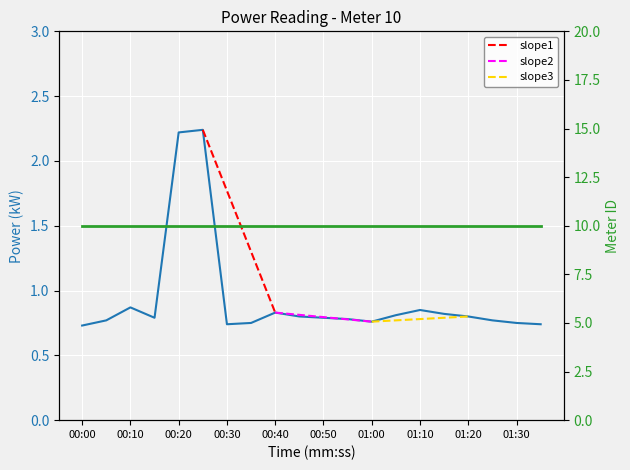

Reading left to right, extract all data points from this chart.

00:00=0.7	00:05=0.8	00:10=0.9	00:15=0.8	00:20=2.2	00:25=2.2	00:30=0.7	00:35=0.8	00:40=0.8	00:45=0.8	00:50=0.8	00:55=0.8	01:00=0.8	01:05=0.8	01:10=0.8	01:15=0.8	01:20=0.8	01:25=0.8	01:30=0.8	01:35=0.7